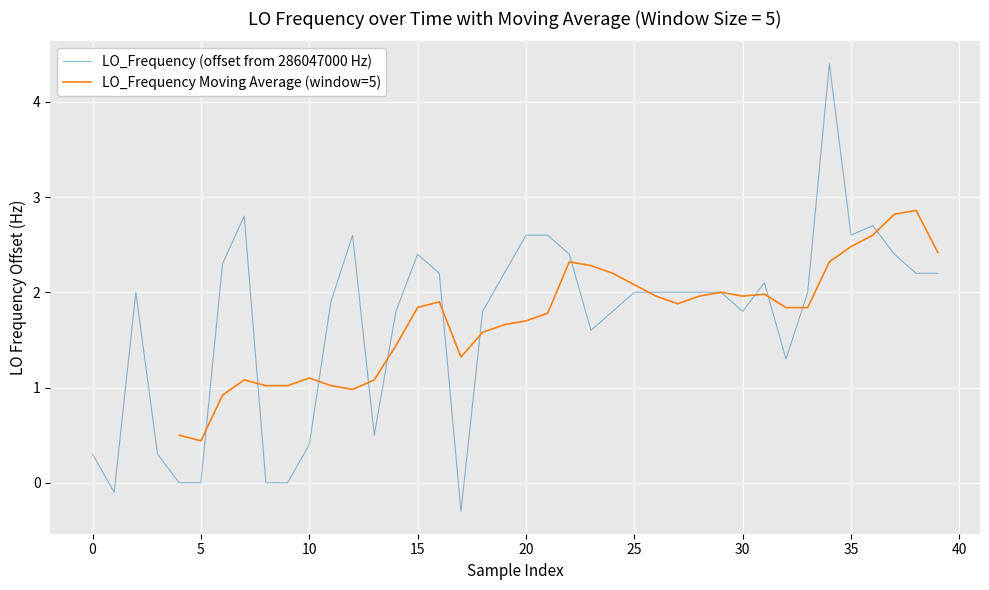

How many points are higher than both their immediate neighbors (excluding endpoints)?

7